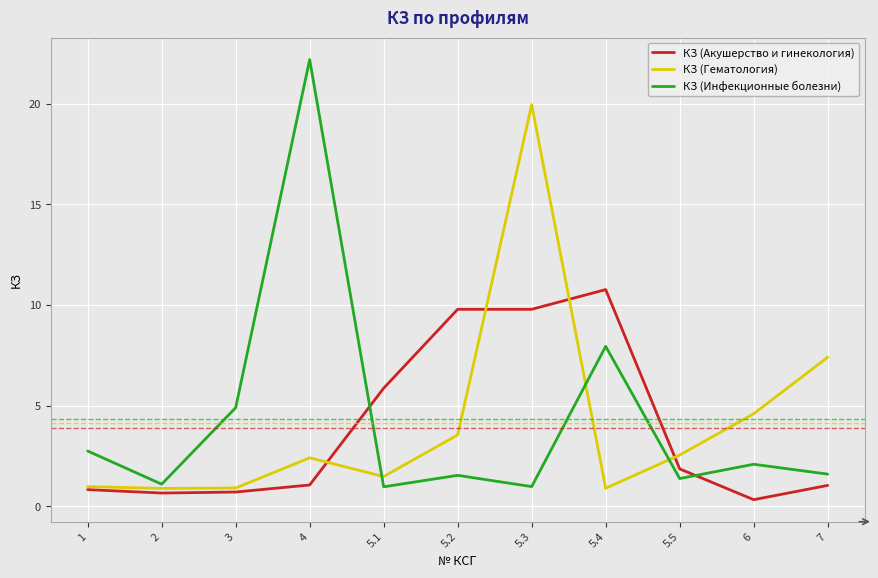

The КЗ (Инфекционные болезни) series shows 2.8 at 1. True or false?

True